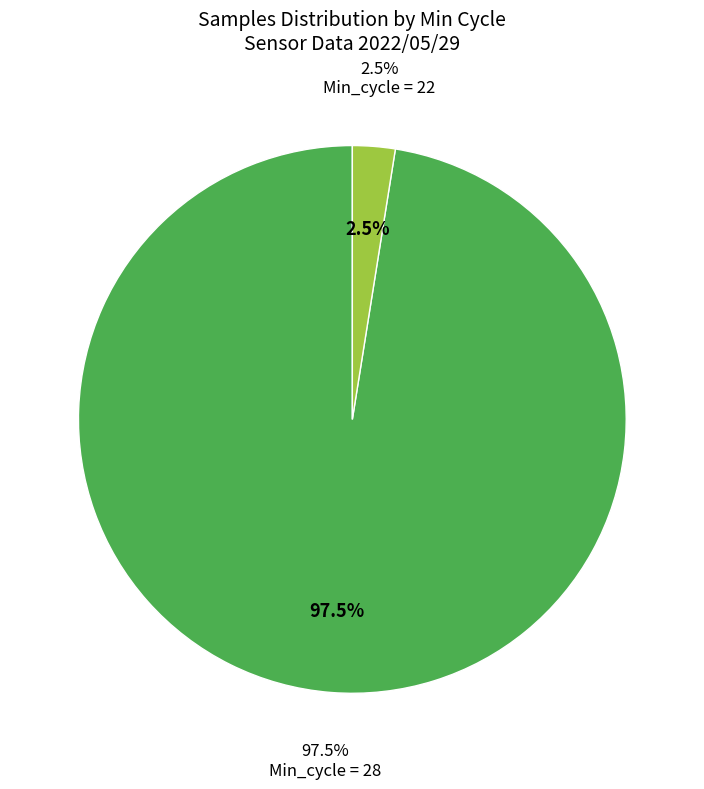

Approximately how many times larger is the value at 28 compared to 28?

1.0